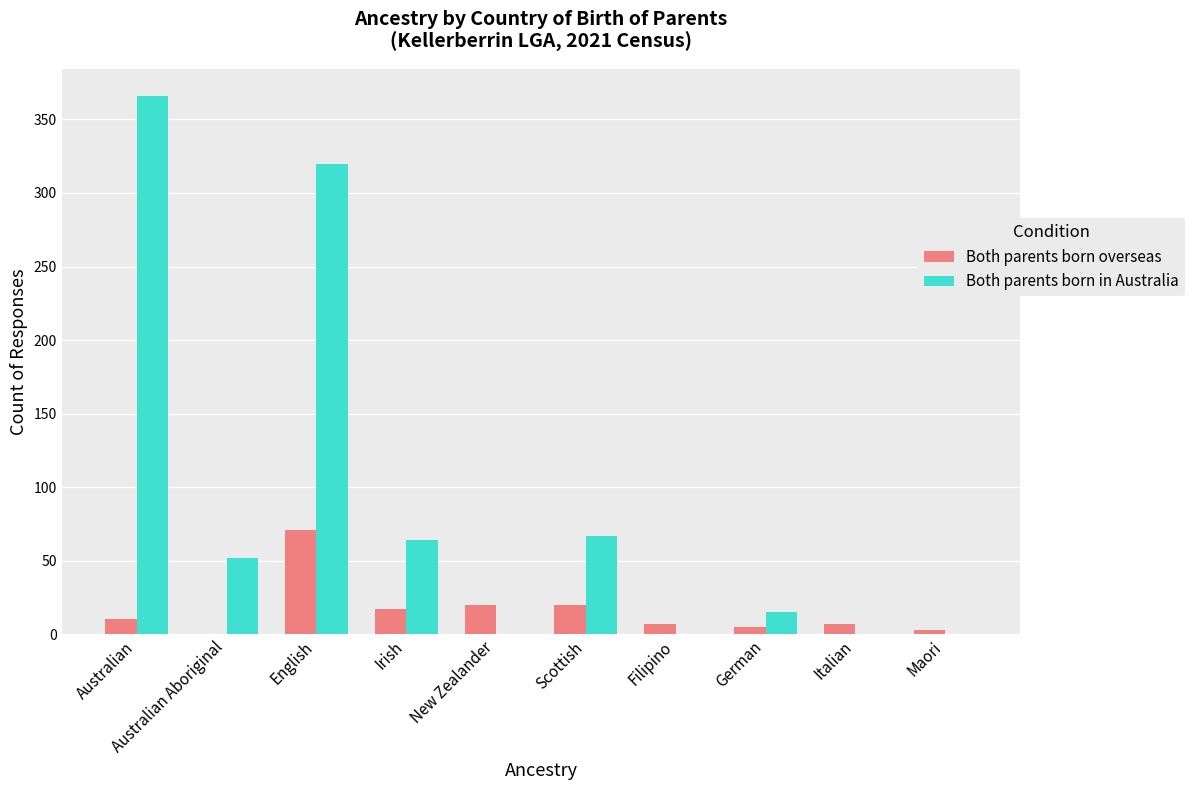

What is the sum of all Both parents born in Australia values?

884